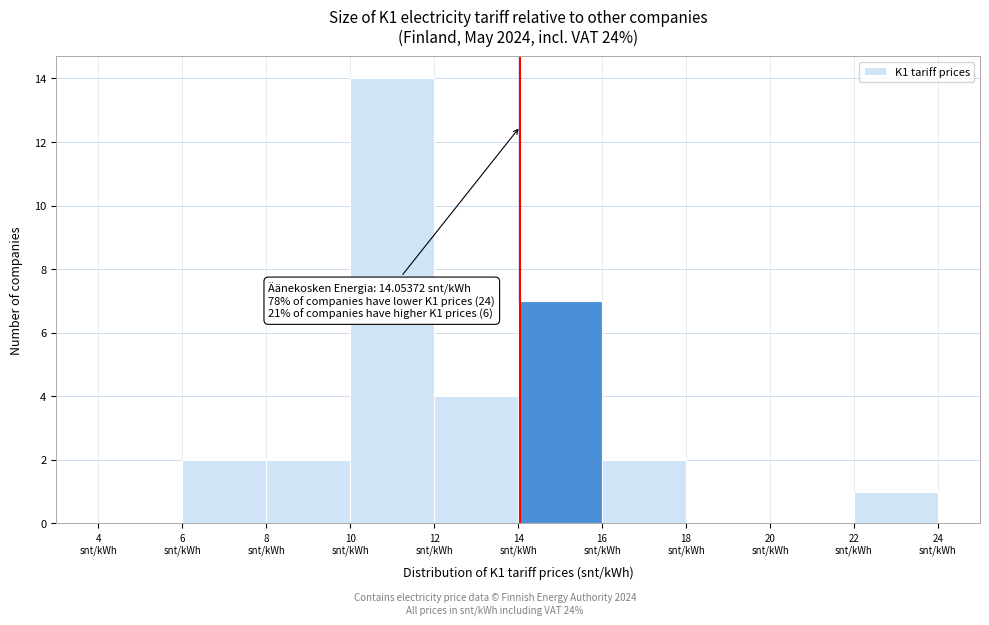

Over which range of the x-axis is the bar tallest?

10 to 12